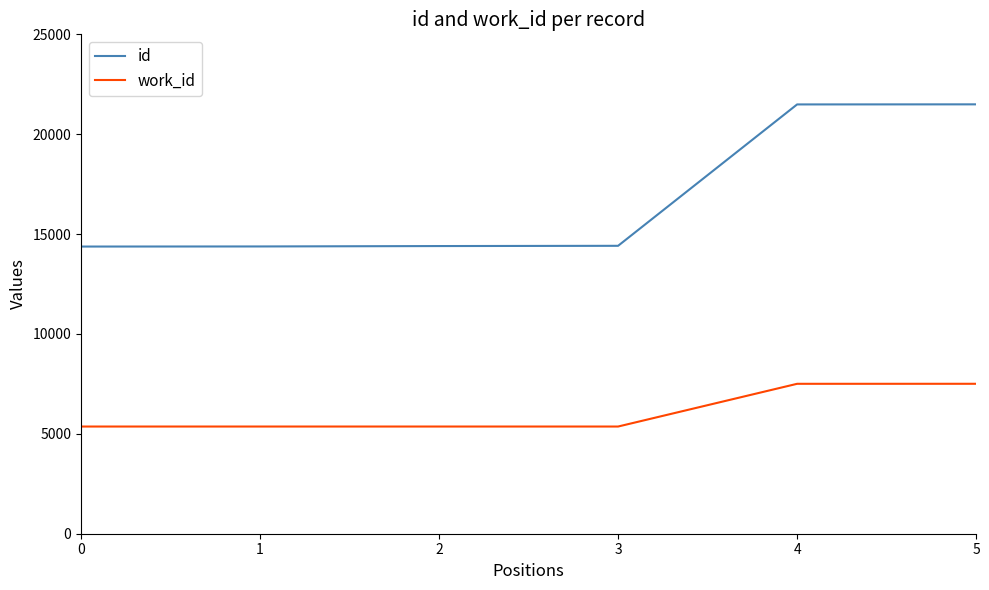

True or false: id and work_id intersect in this chart.

False